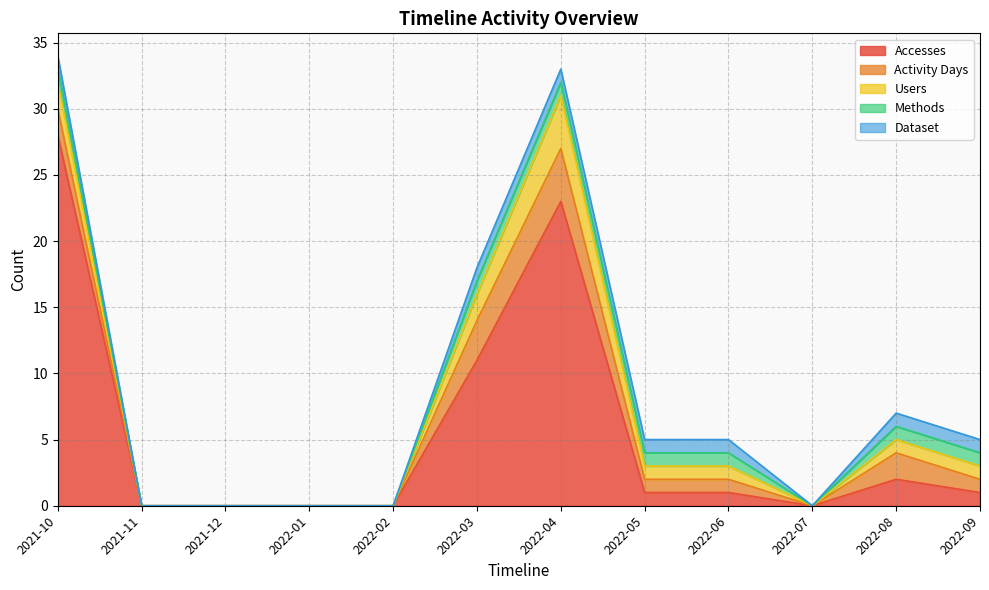

How many lines are shown in the chart?

5